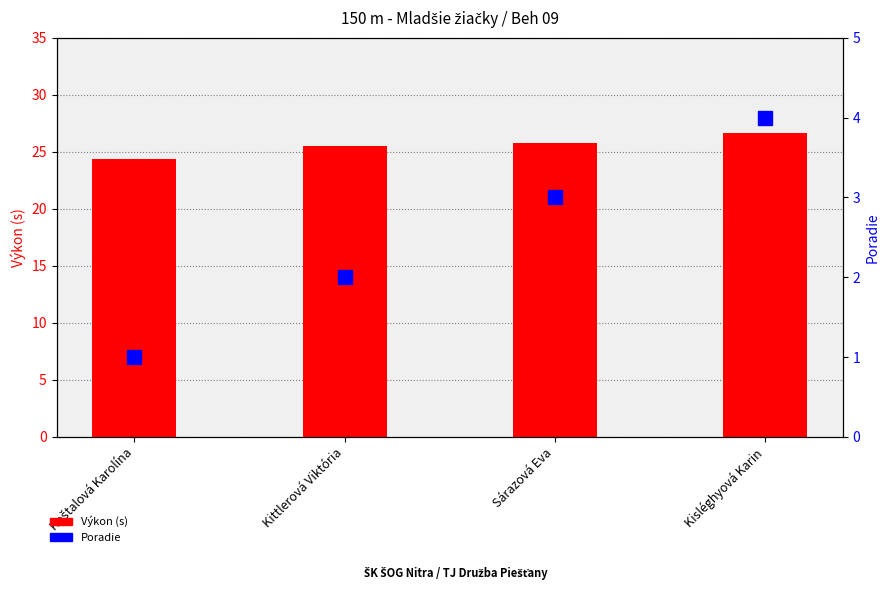

The Poradie series shows 1.0 at Koštalová Karolína. True or false?

True